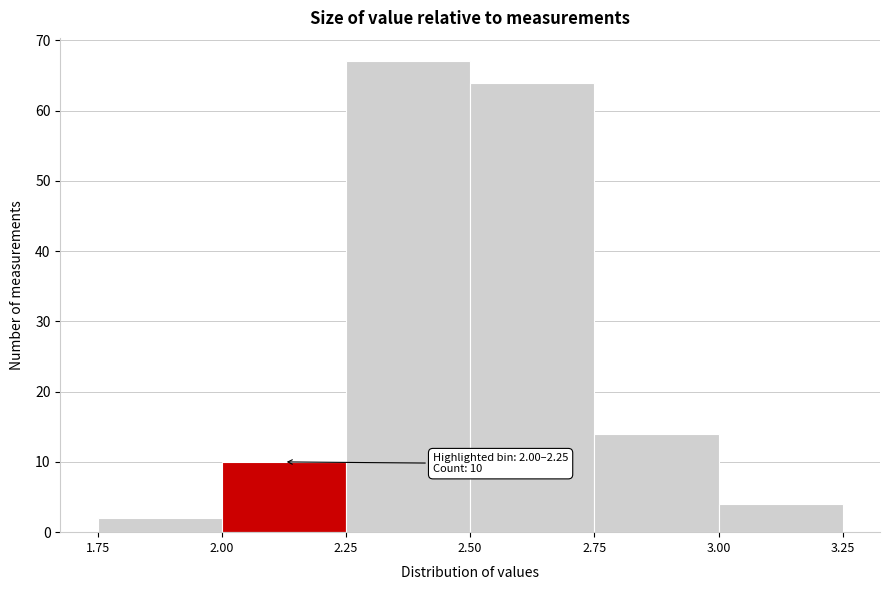

Over which range of the x-axis is the bar tallest?

2.25 to 2.50